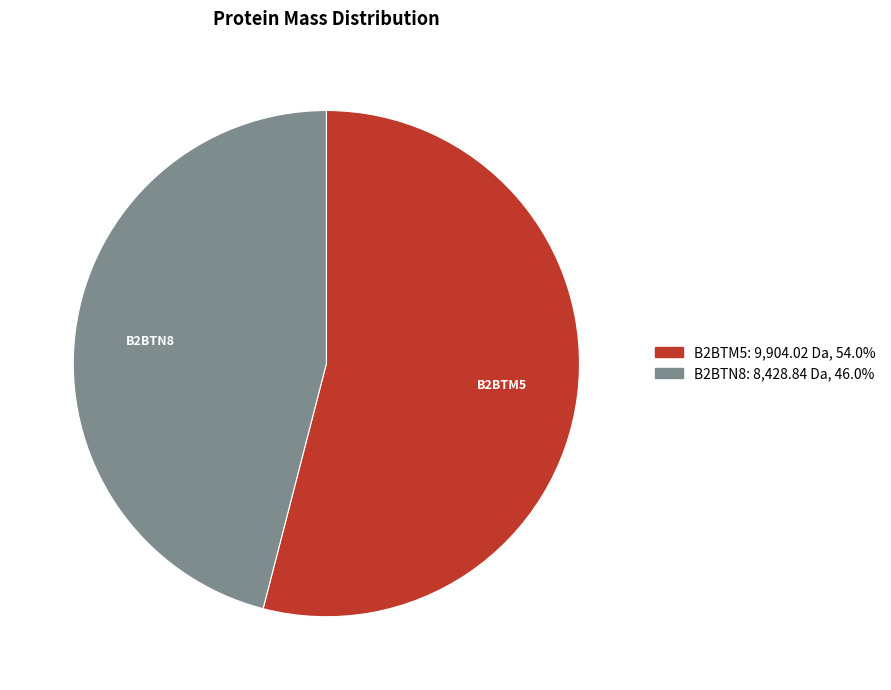

Does any single category account for the majority?

Yes